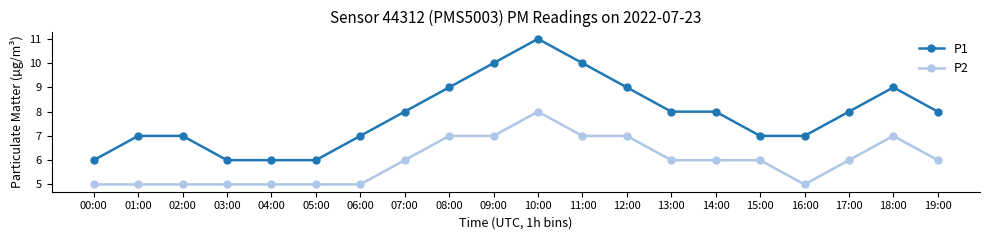

What are all the series names shown in the legend?

P1, P2